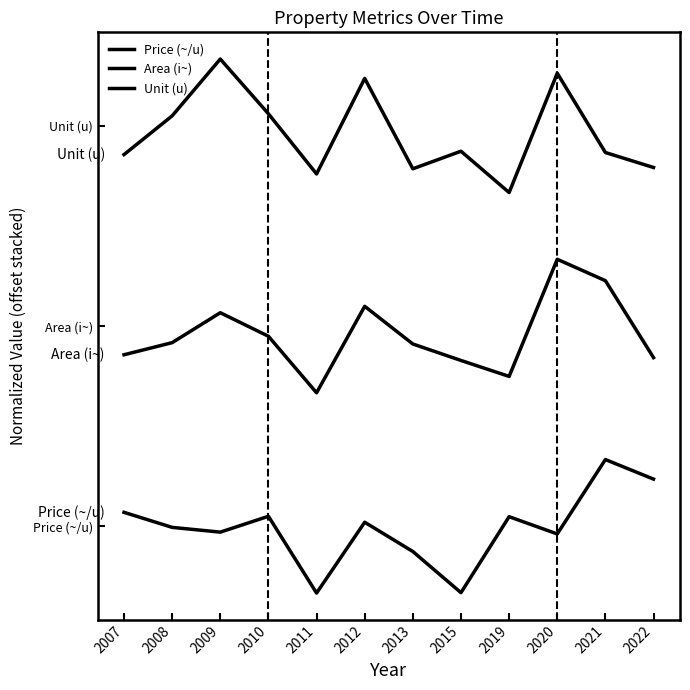

Which series changed the most between 2009 and 2021?

Unit (u)